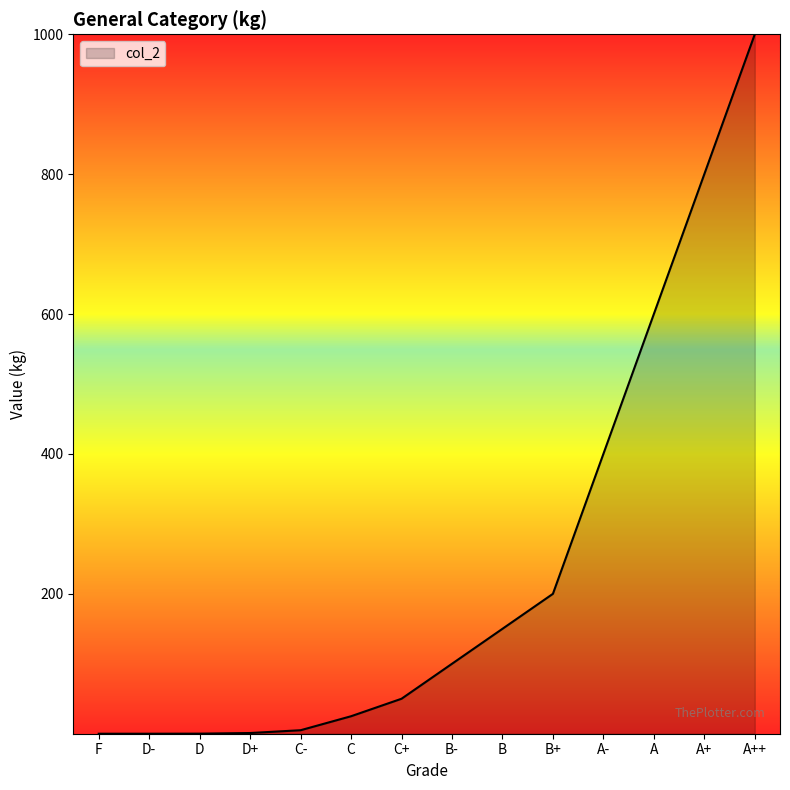

What is the greatest value displayed?

1000.0